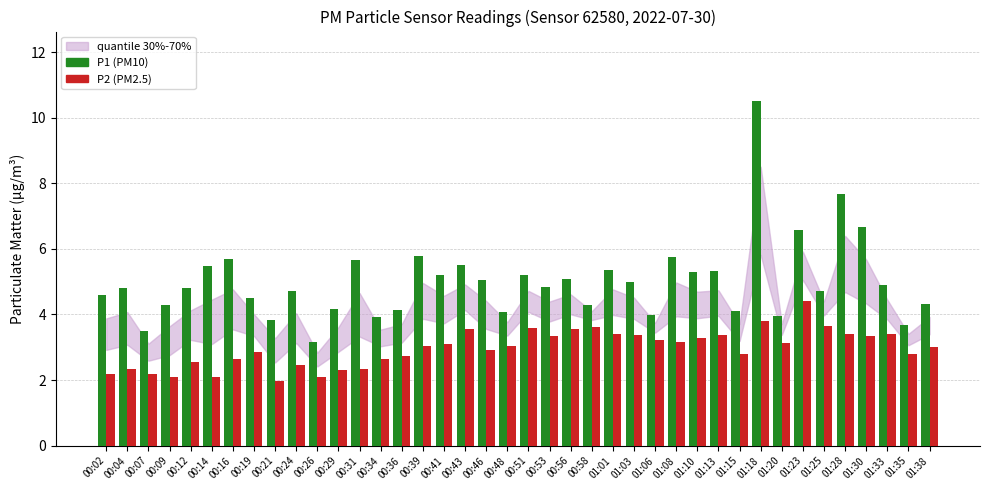

List the series in order of their overall mean, highest first.

P1 (PM10), P2 (PM2.5)